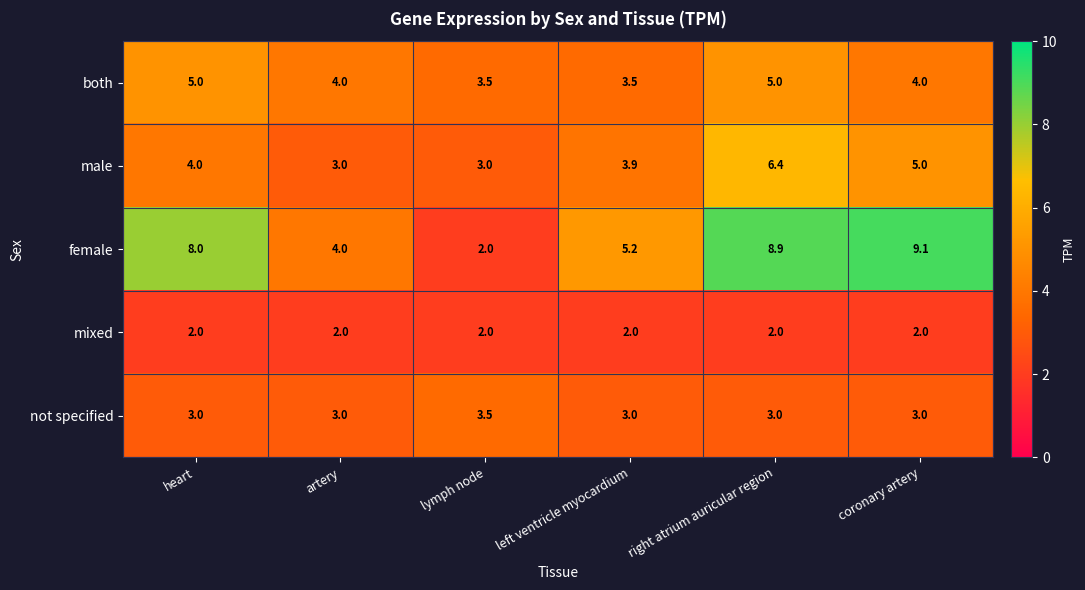

Rank the series at right atrium auricular region from highest to lowest value.

female, male, both, not specified, mixed